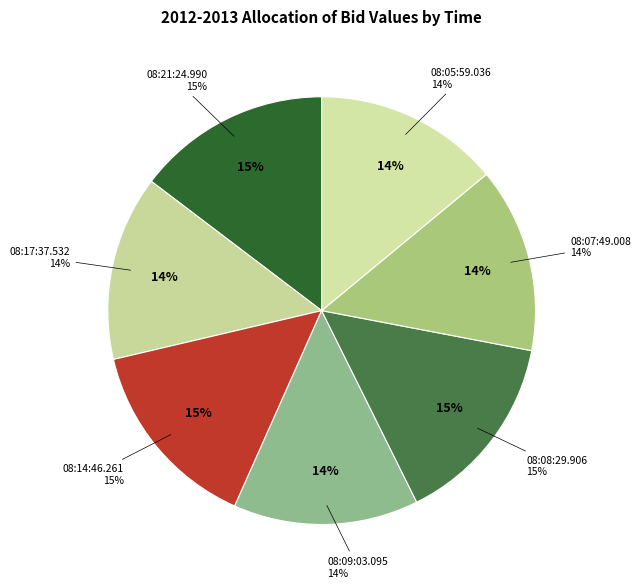

What portion of the pie excludes 08:17:37.532?

86.0%